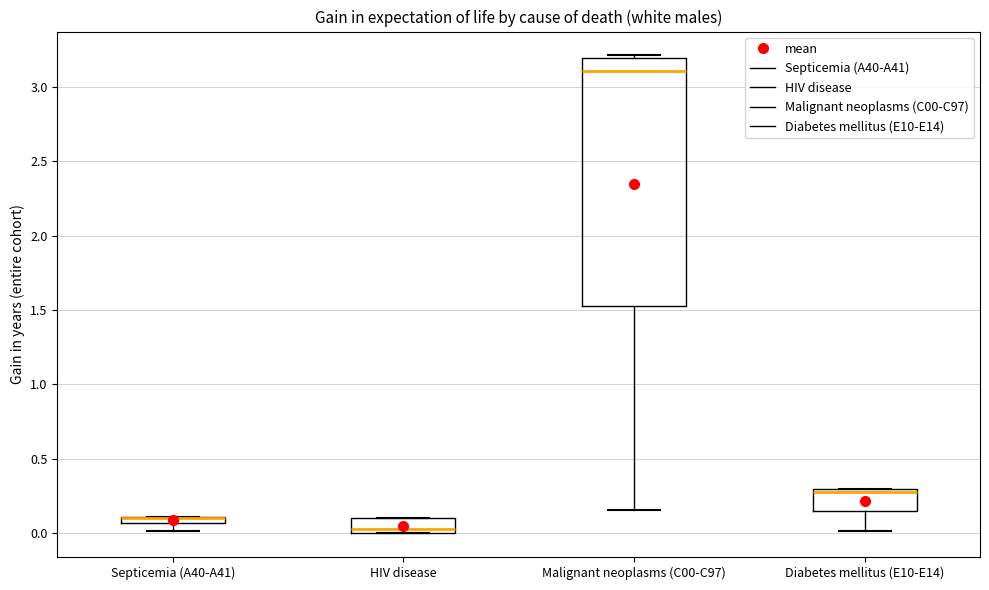

Where does the lower whisker of the box for Septicemia (A40-A41) end on the y-axis? The values are not printed on the chart, so give them approximately, as read against the axis.

0.00